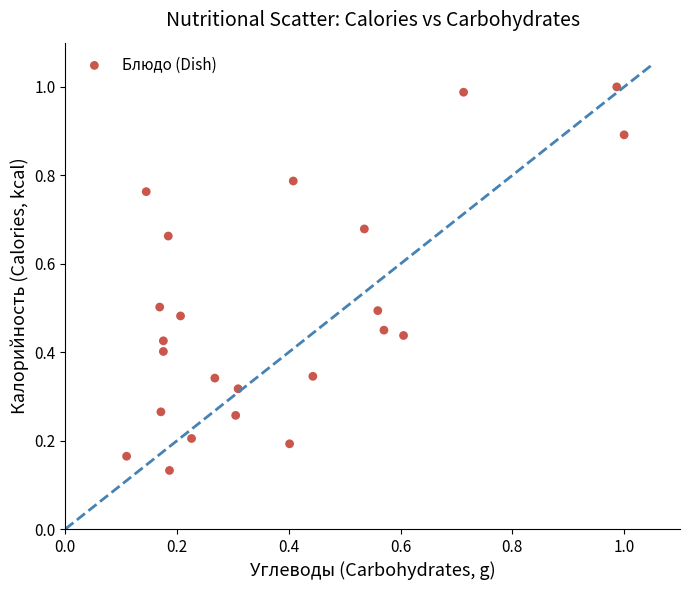

What is the range of X values (max minus min)?

0.9